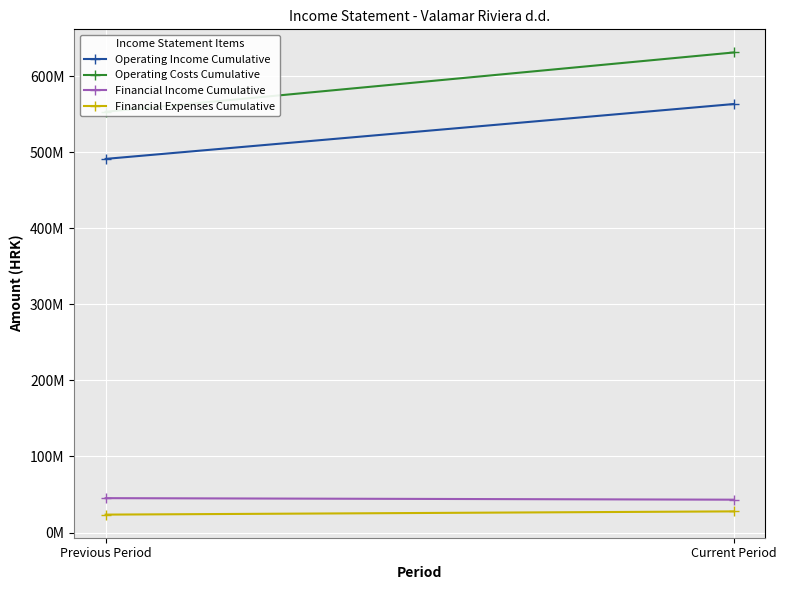

Is the value of Financial Income Cumulative at Previous Period greater than the value of Operating Costs Cumulative at Previous Period?

No